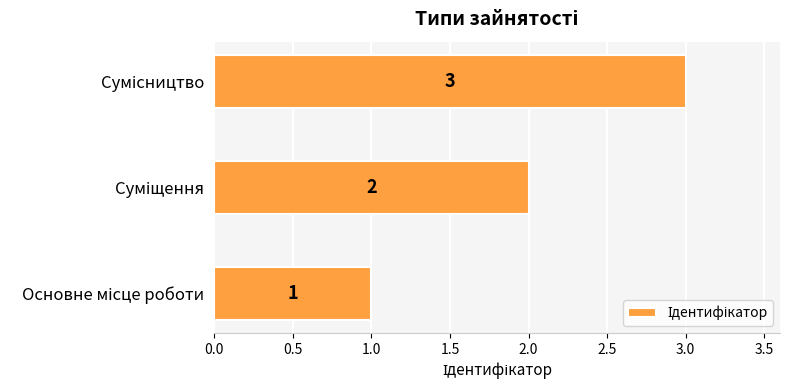

Count the values in the range 1 to 3.

3